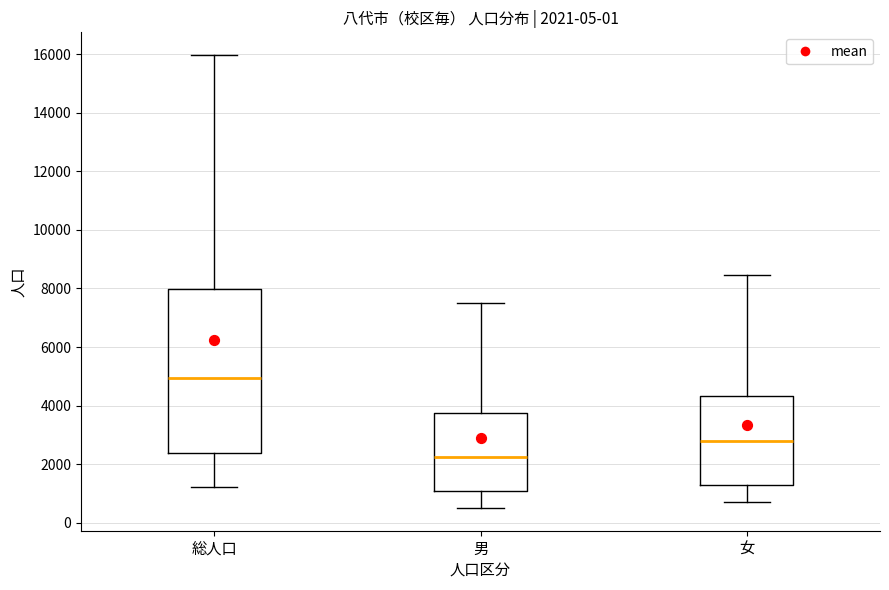

Which box's median line is the highest?

総人口